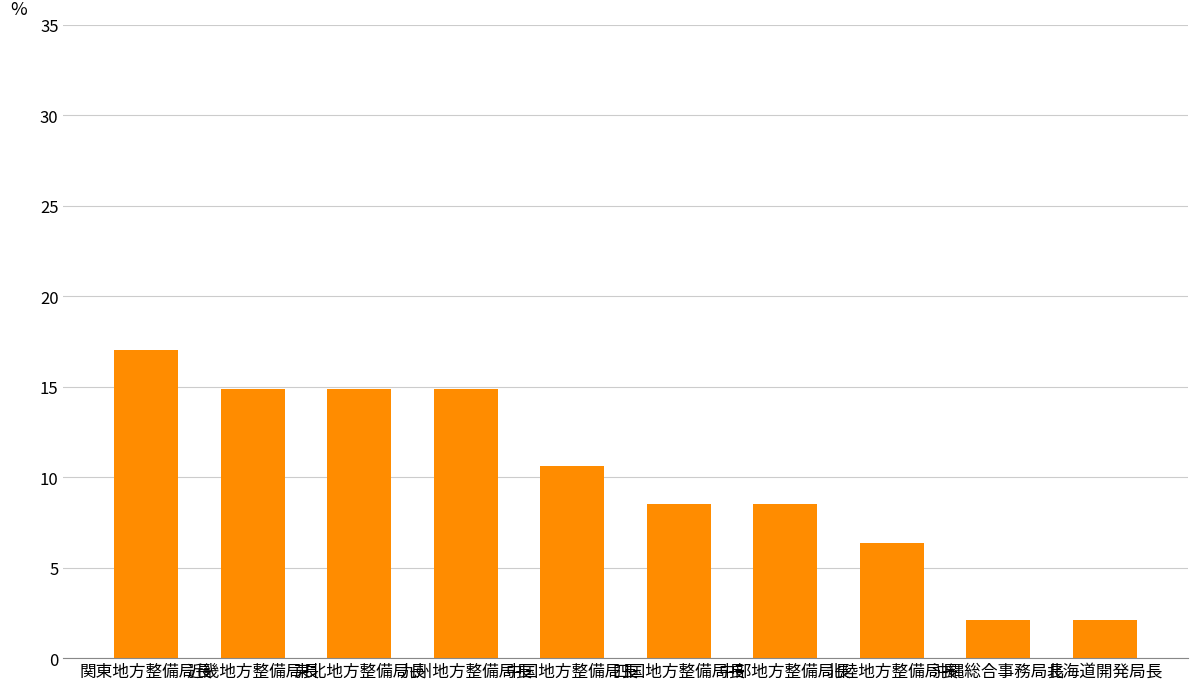

What is the sum of the values at 関東地方整備局長 and 沖縄総合事務局長?

19.1